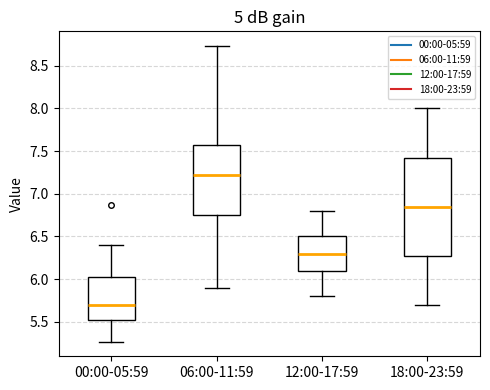

Which box's median line is the lowest?

00:00-05:59